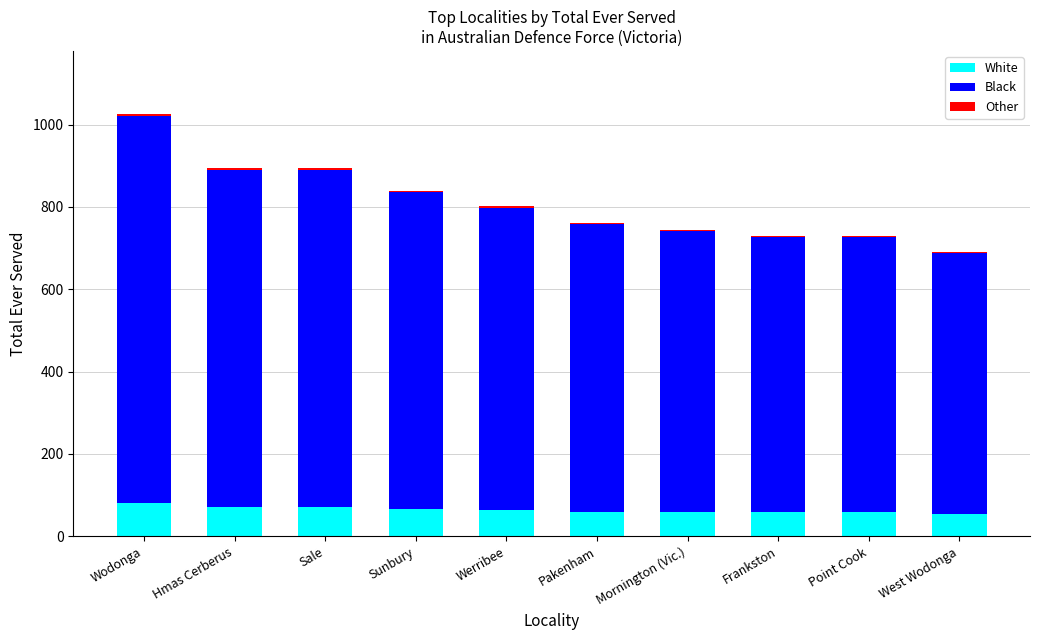

What is the maximum value for White?

82